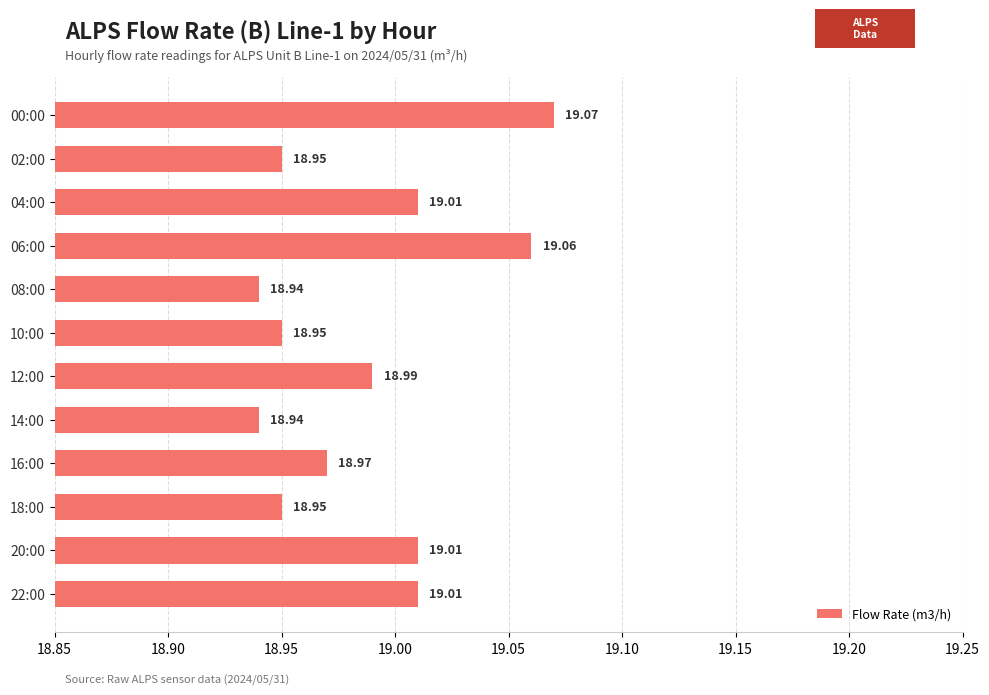

What is the average value?

19.0